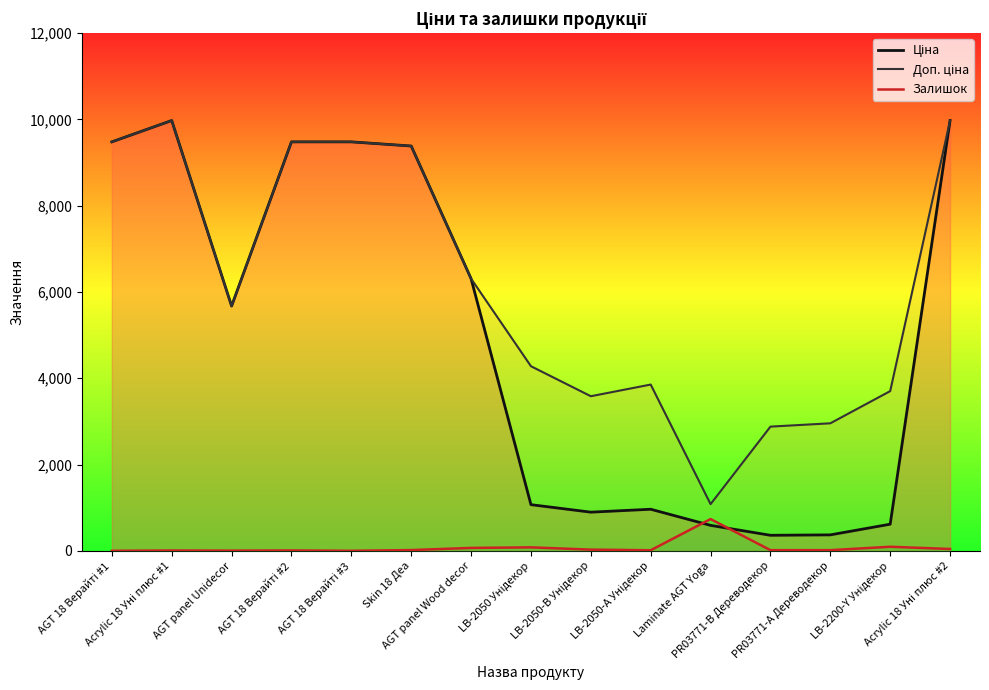

How many intersections are there between Ціна and Залишок?

2